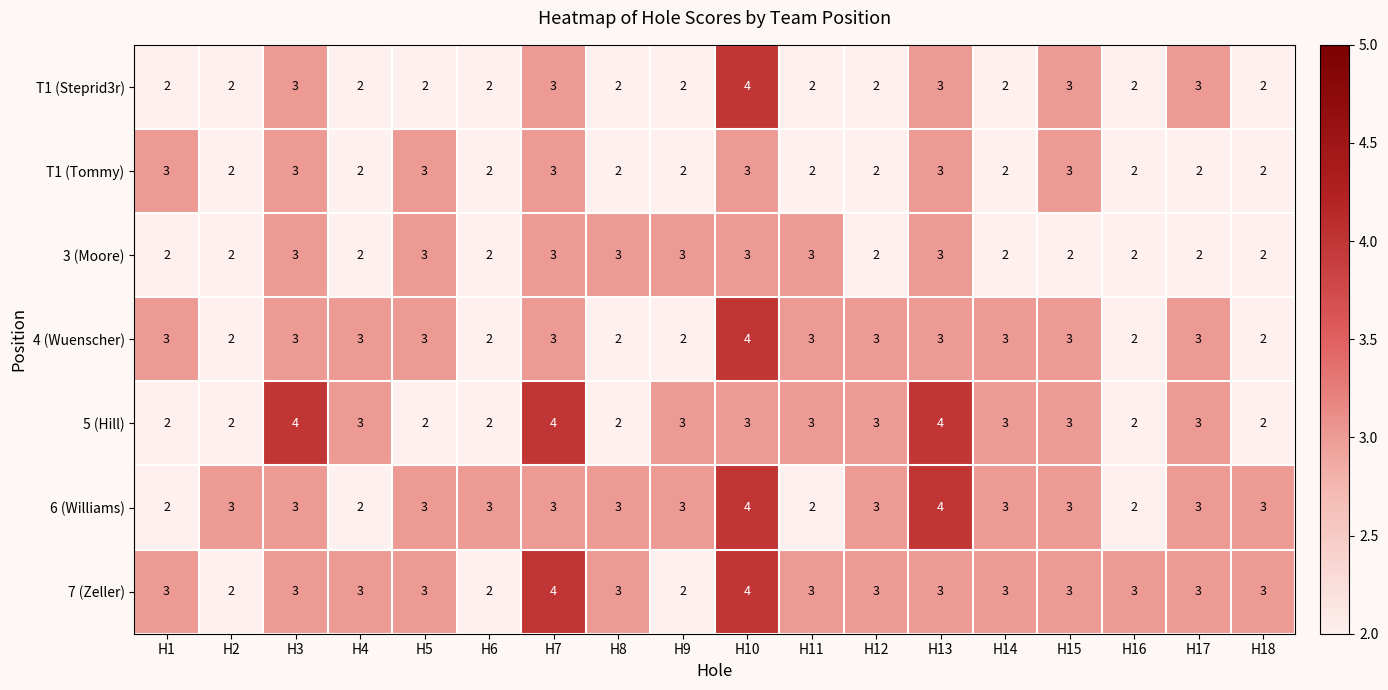

The value of T1 (Tommy) at H5 is 3. True or false?

True